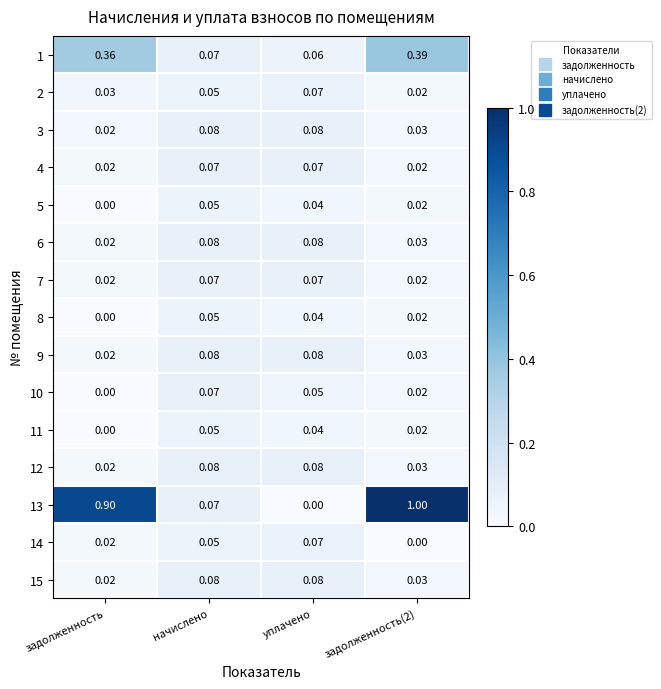

How many series are shown in this chart?

15